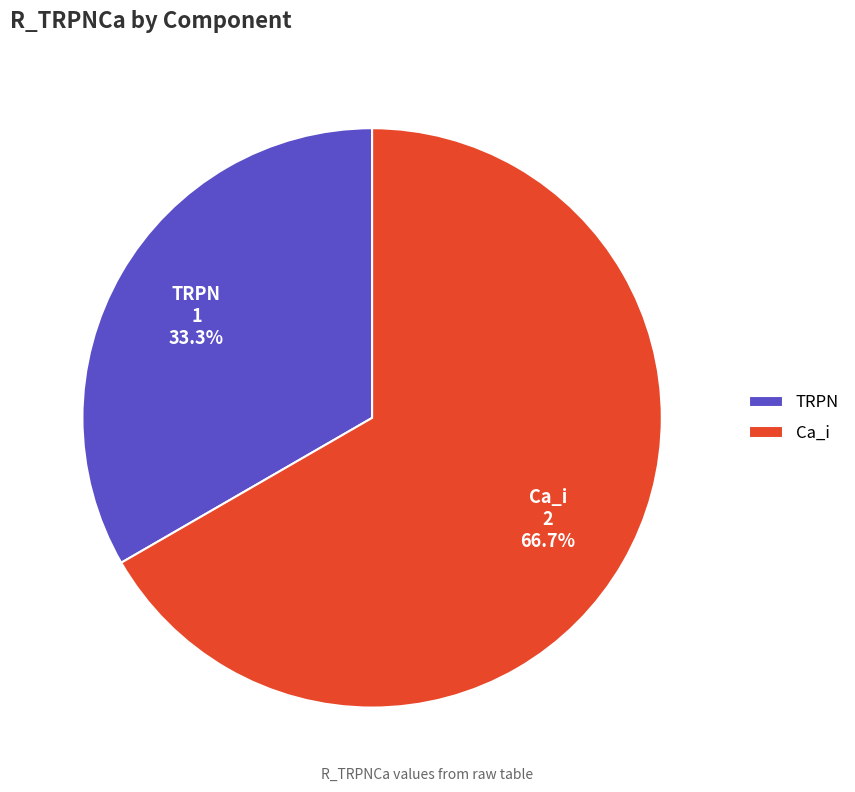

What is the total percentage of Ca_i and TRPN?

100.0%